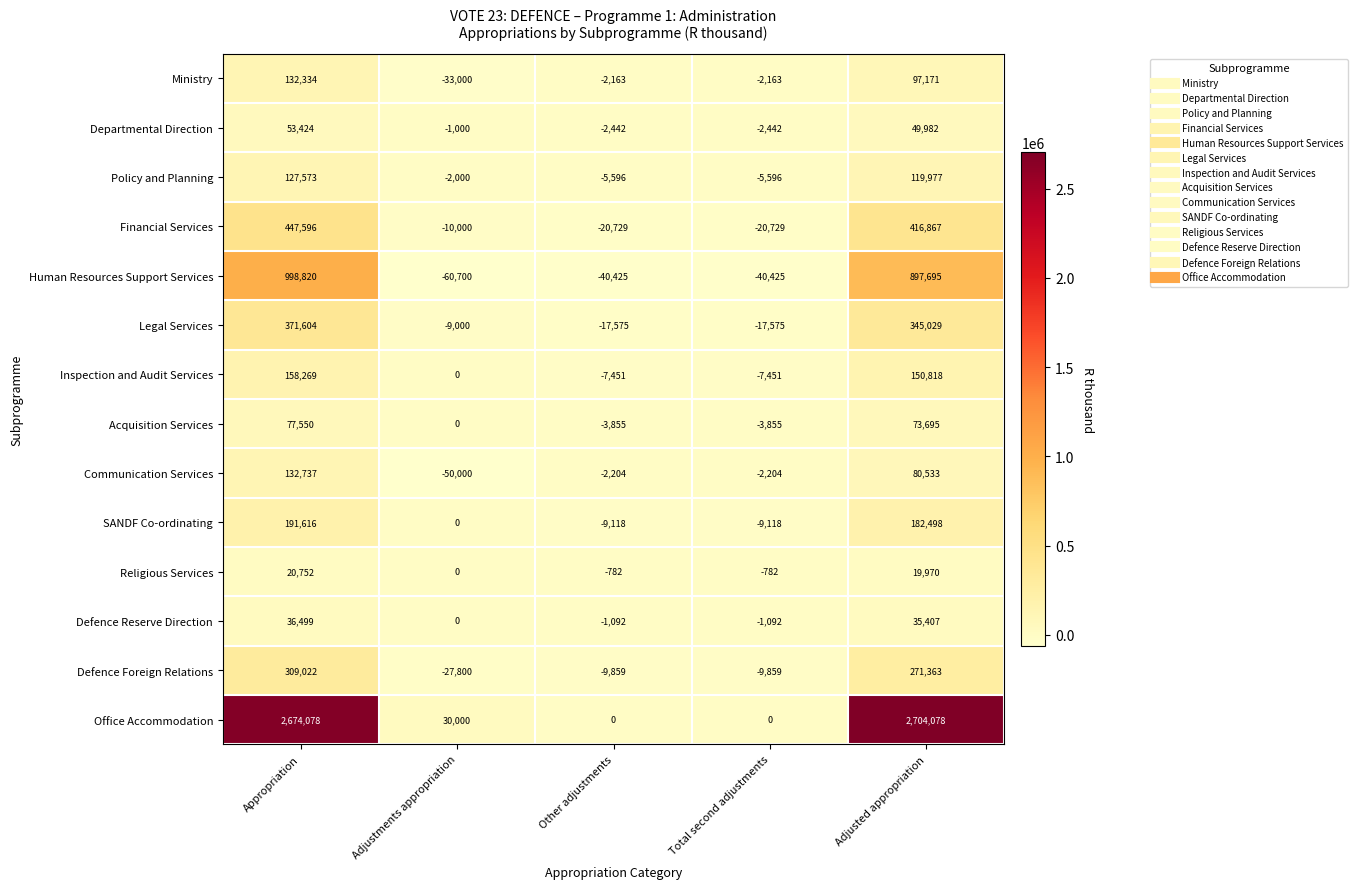

The value of Ministry at Other adjustments is -2163. True or false?

True